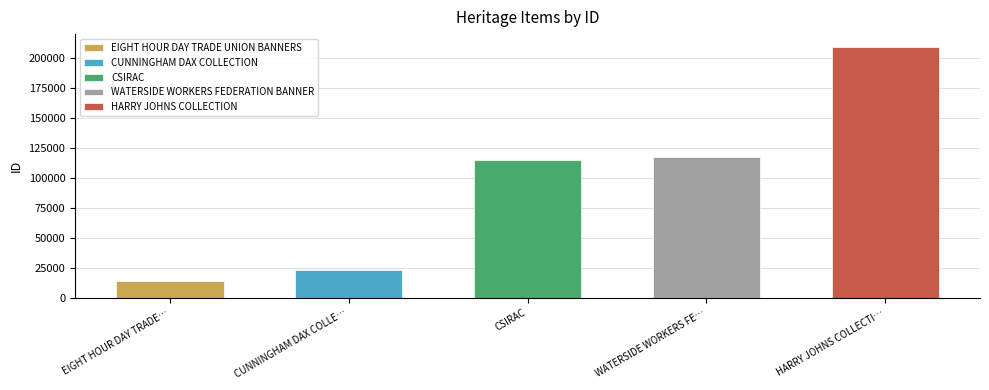

How many bars are there in total?

5